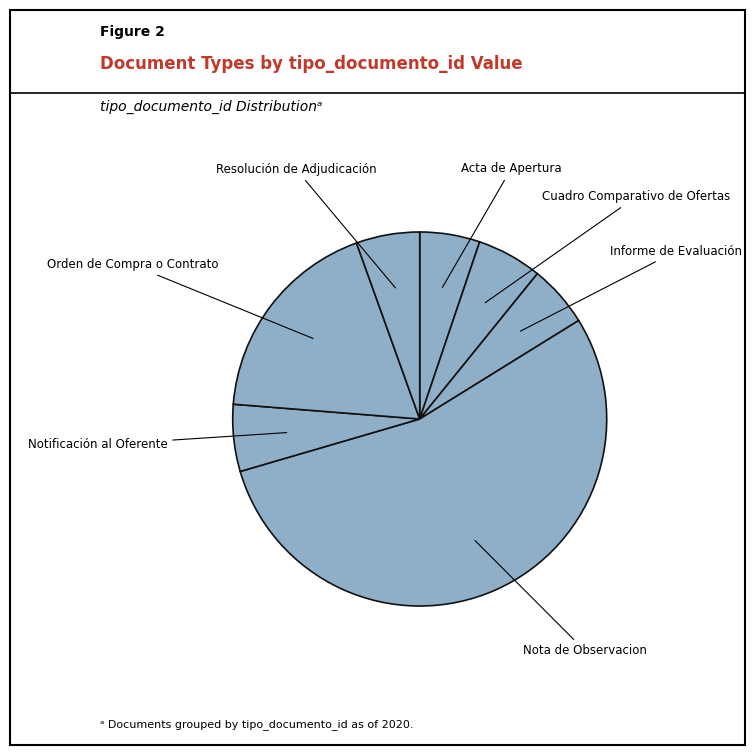

The Orden de Compra o Contrato slice represents 25% of the pie. True or false?

False